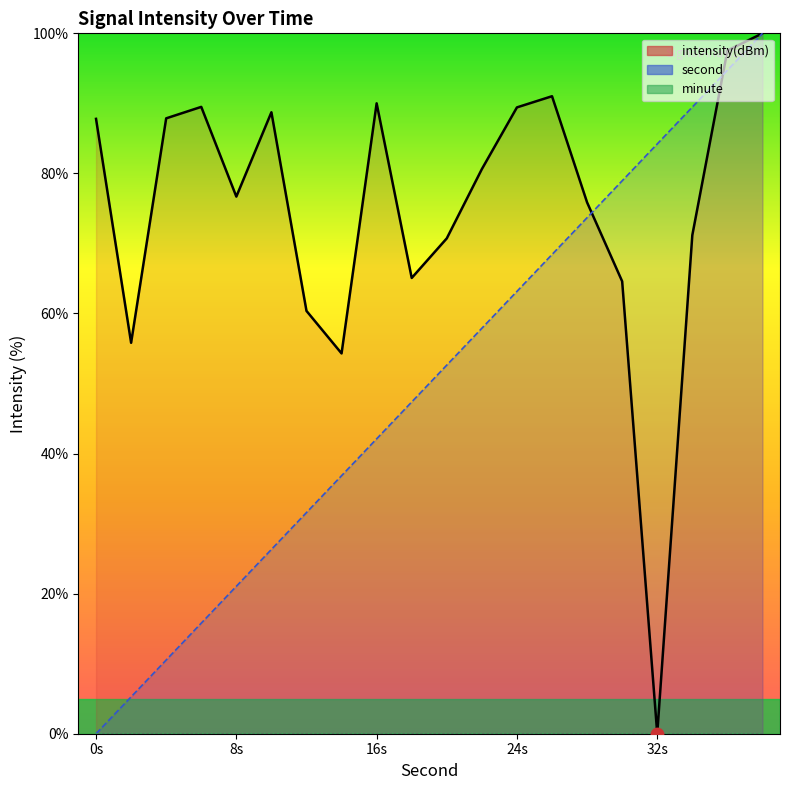

At how many categories does at least one series exceed 94?

2